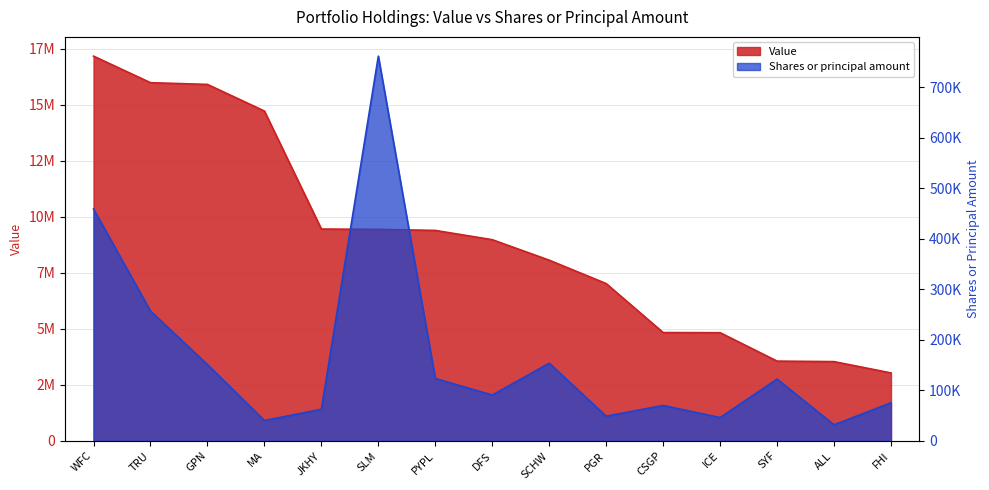

True or false: Value and Shares or principal amount intersect in this chart.

False